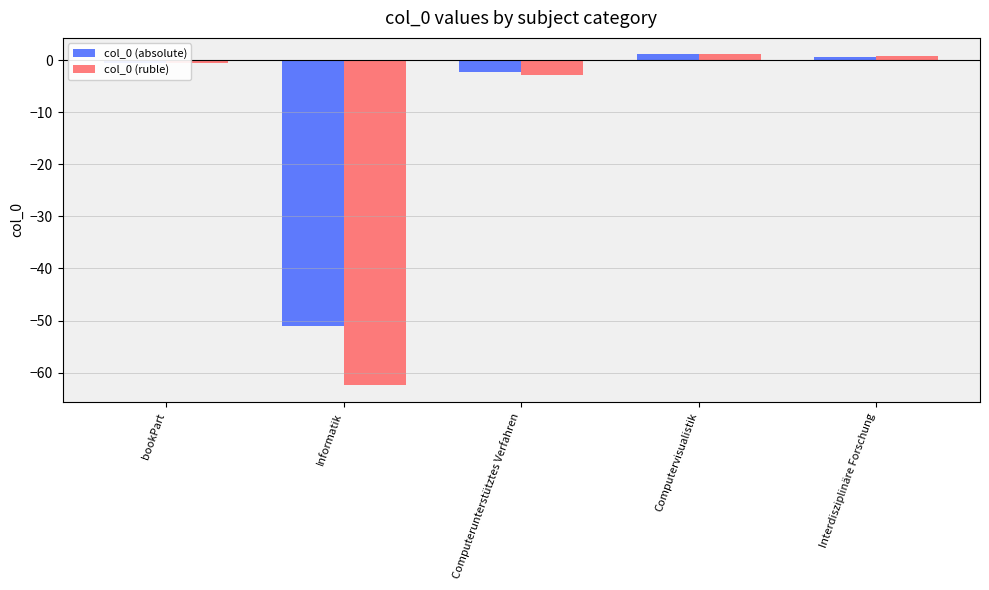

True or false: col_0 (ruble) has a value of -62.5 at Informatik.

True